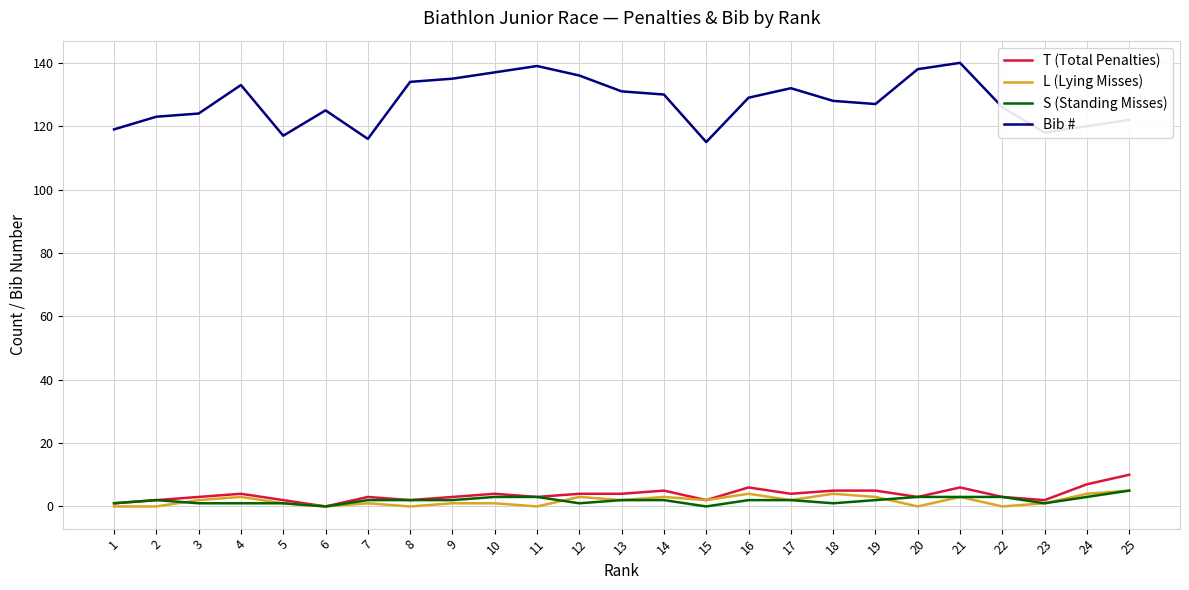

Which series has the largest total across all categories?

Bib #